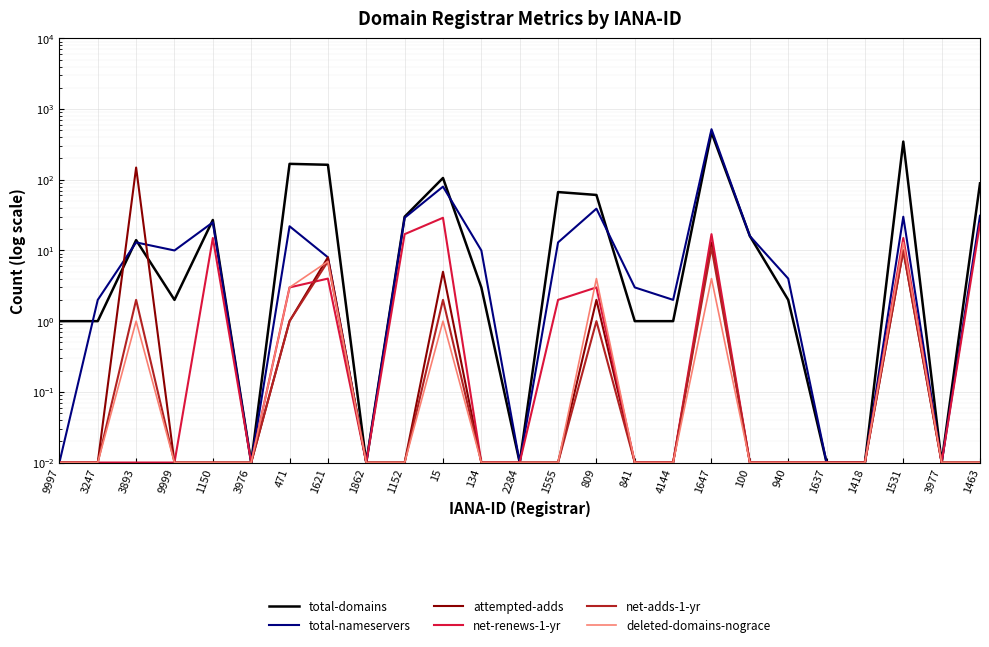

What is the sum of the net-renews-1-yr values at 3247 and 1463?

24.0